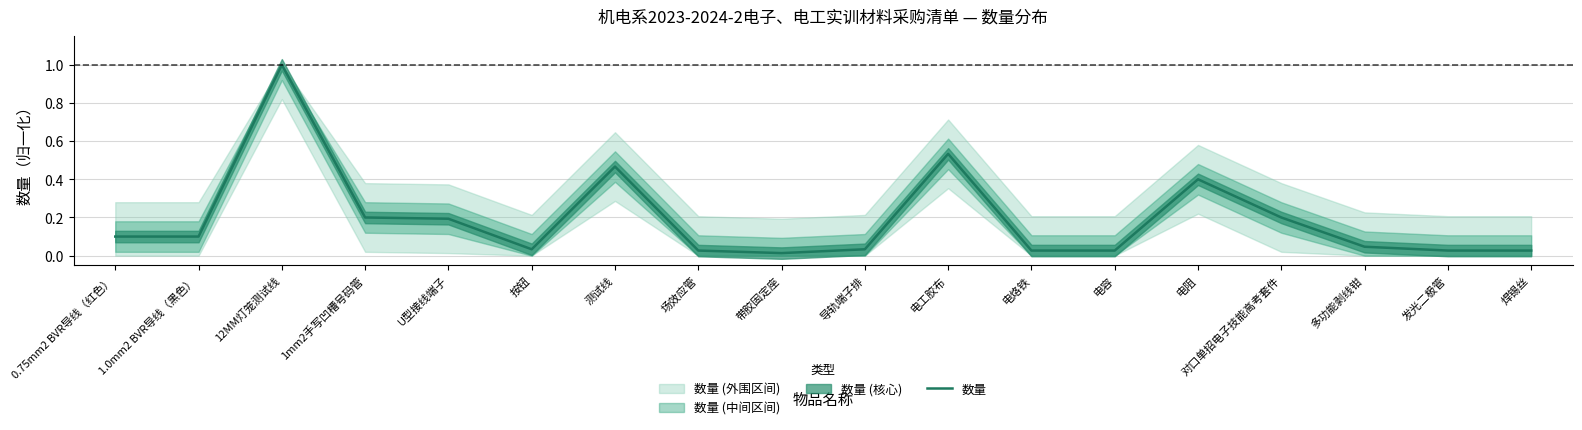

Which category has the highest value across all series?

12MM灯笼测试线